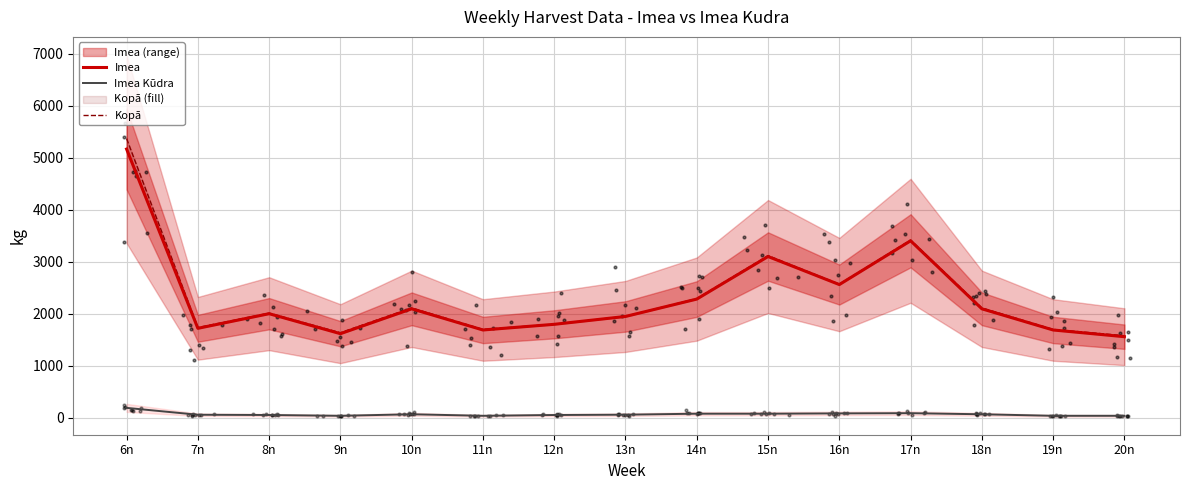

Which series reaches the minimum Y coordinate?

Imea Kūdra